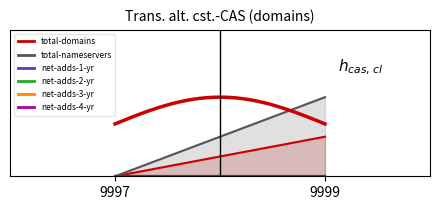

Rank the series at 9997 from highest to lowest value.

total-domains, total-nameservers, net-adds-1-yr, net-adds-2-yr, net-adds-3-yr, net-adds-4-yr